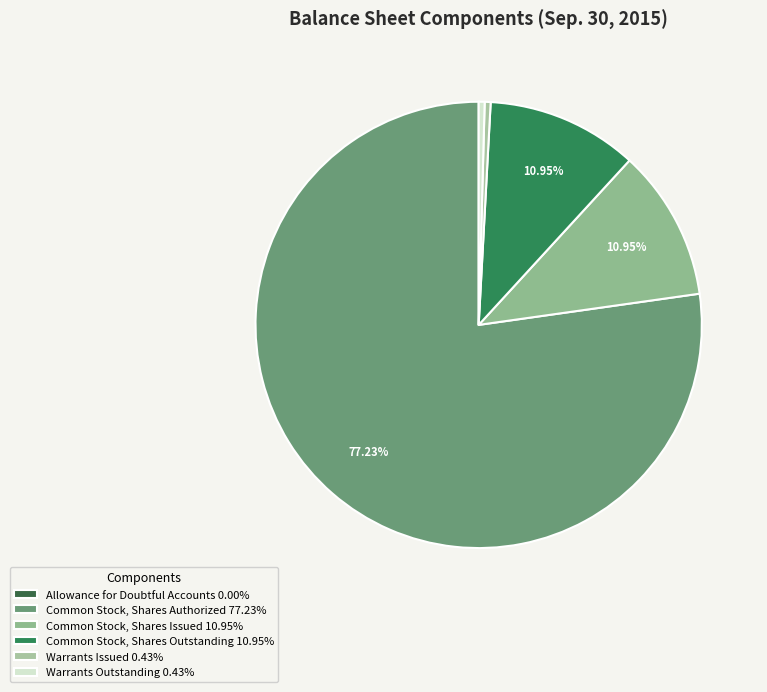

To the nearest percent, what percentage of the pie is Common Stock, Shares Issued?

11%